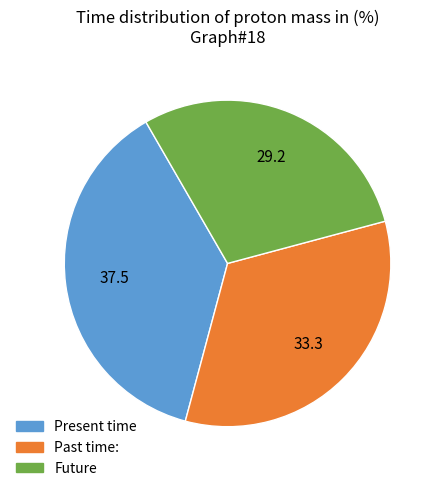

Is there a majority slice in this chart?

No